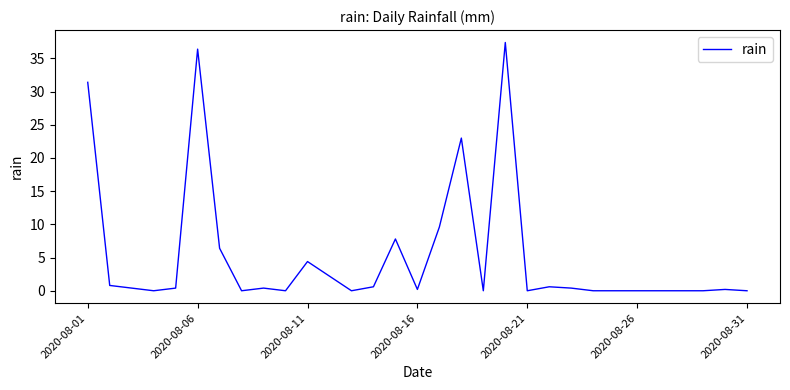

What is the difference between the maximum and minimum values?

37.4